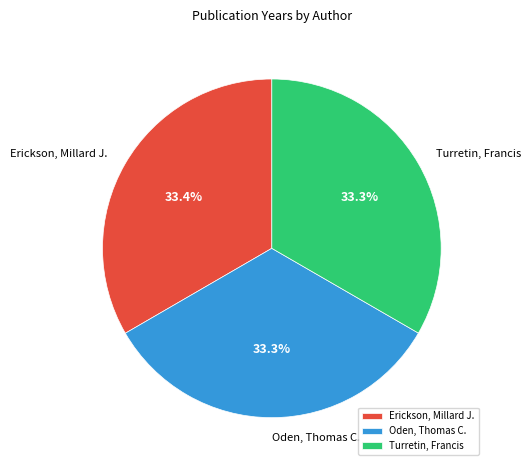

How many slices are in this pie chart?

3